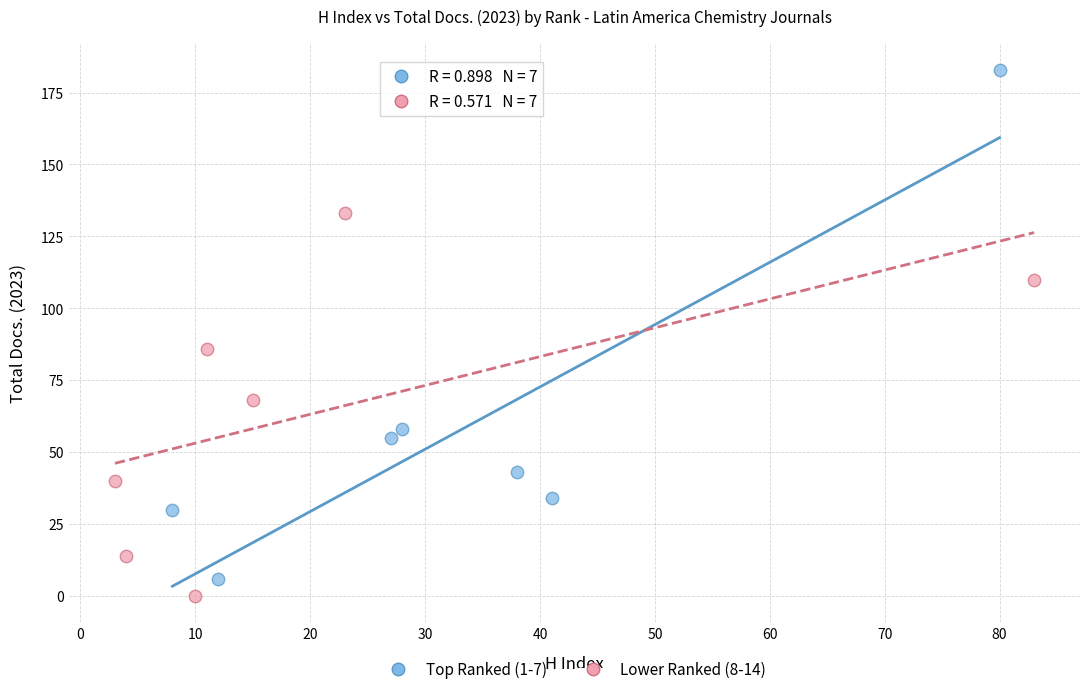

Which series contains the highest Y value?

Top Ranked (1-7)